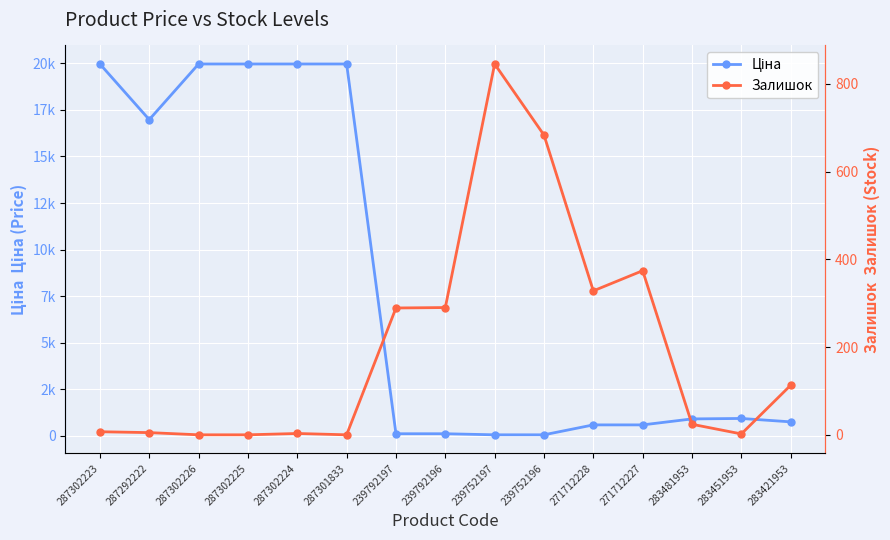

At which label does Ціна reach its peak?

287302223